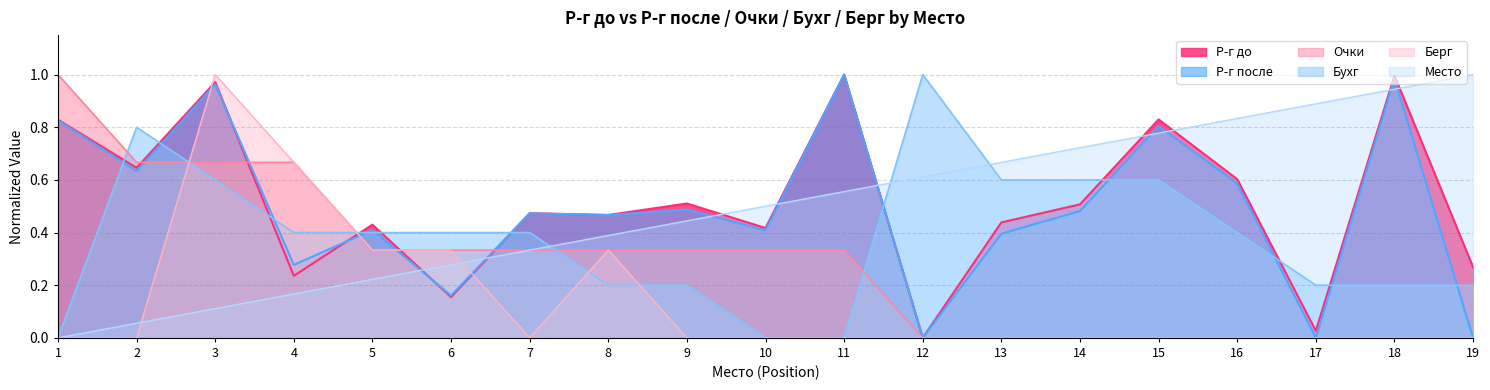

Is it true that Очки equals 0.7 at 16?

False